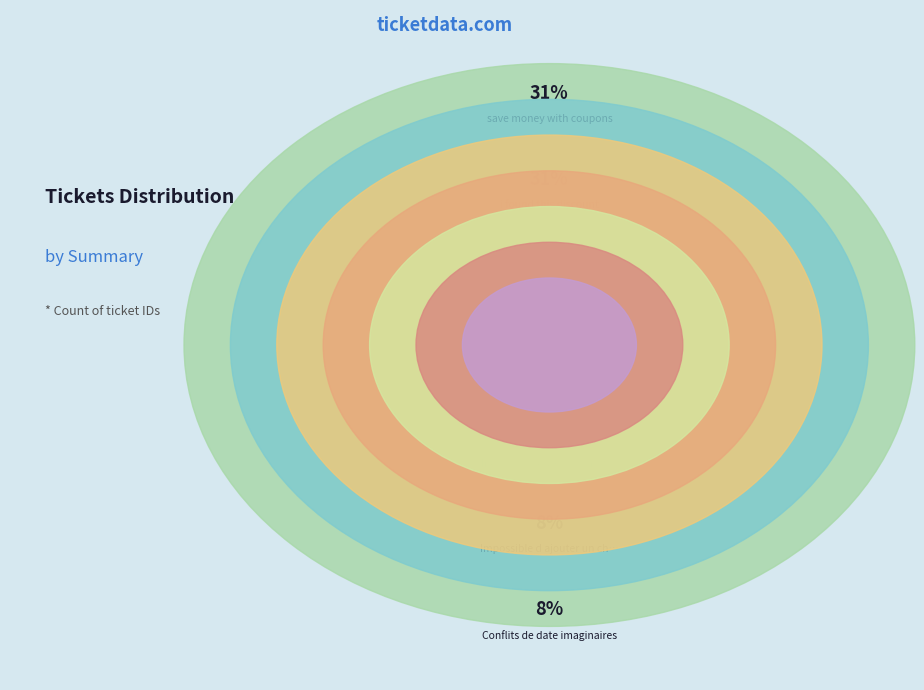

What percentage is the Indico Use (duplication agendas) slice, to the nearest percent?

8%